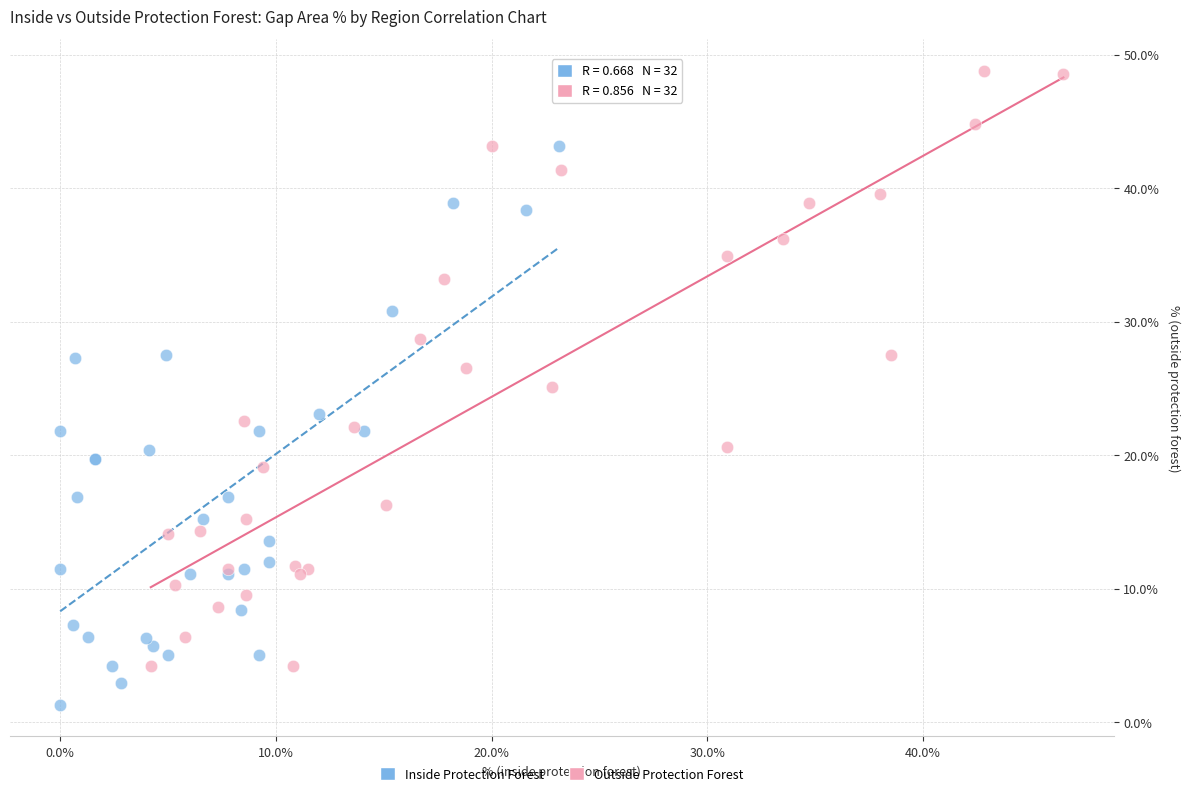

Which series has the largest Y range (max minus min)?

Outside Protection Forest